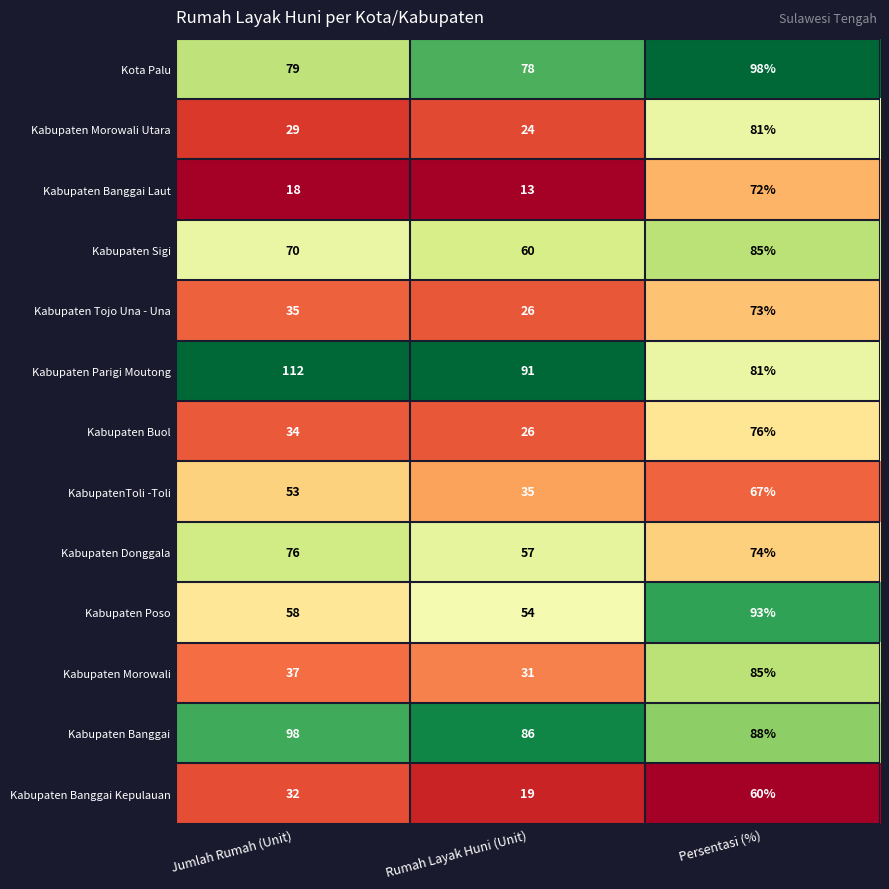

What is the difference between the maximum and minimum values in the Kabupaten Banggai Kepulauan series?

41